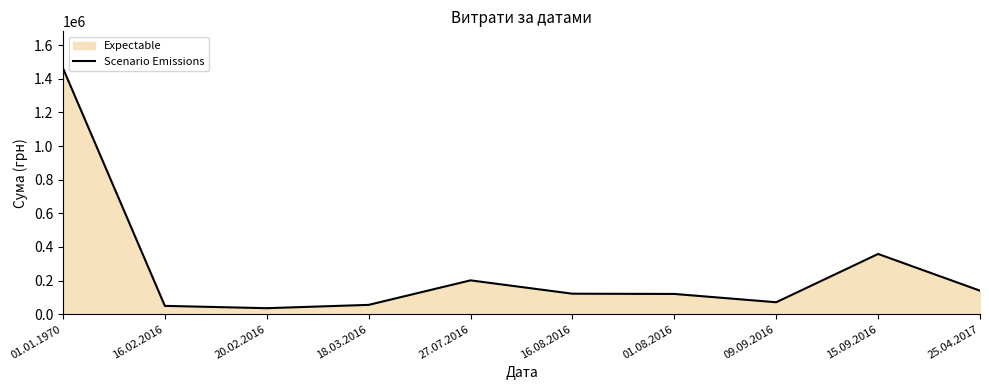

Count the number of categories in the chart.

10